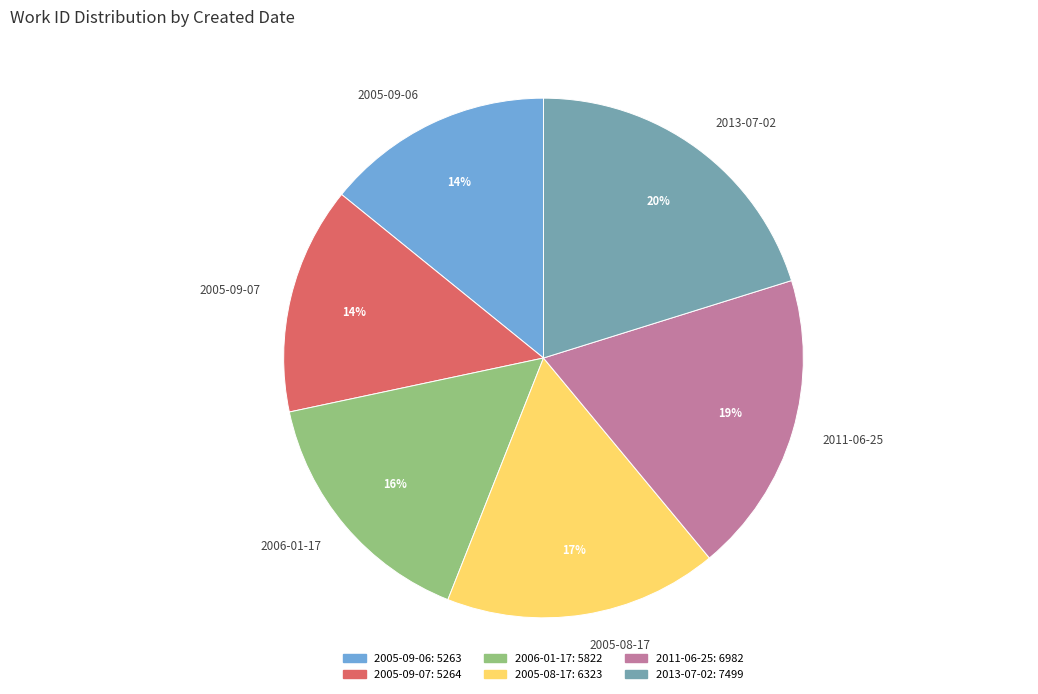

The 2011-06-25 slice represents 19% of the pie. True or false?

True